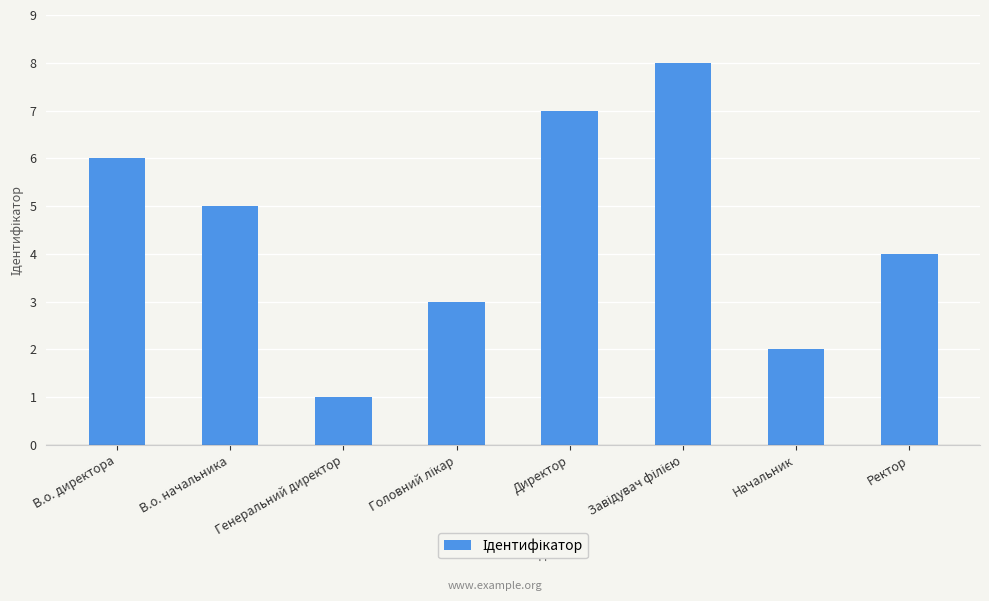

What is the label of the 1st bar from the left?

В.о. директора